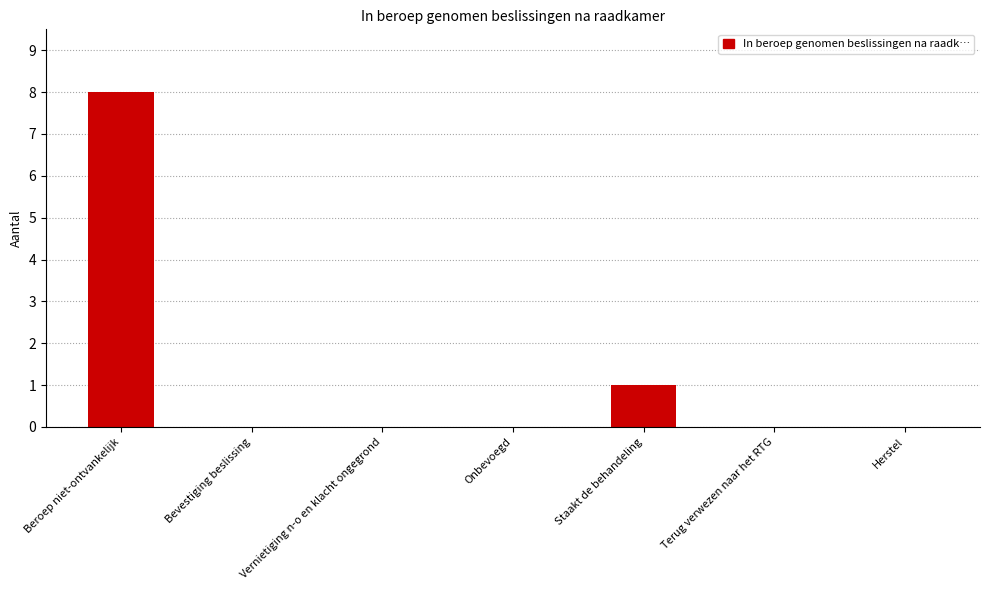

Count the number of categories in the chart.

7